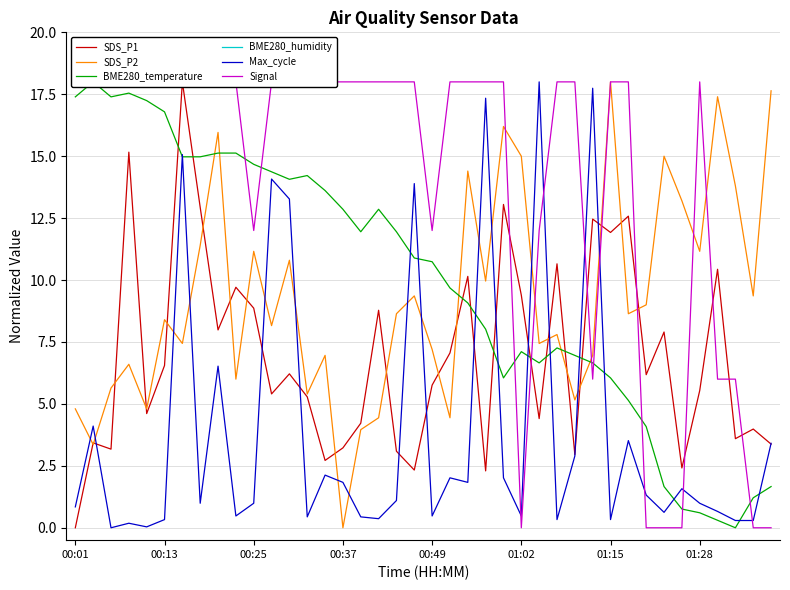

How many values in SDS_P1 are above zero?

39